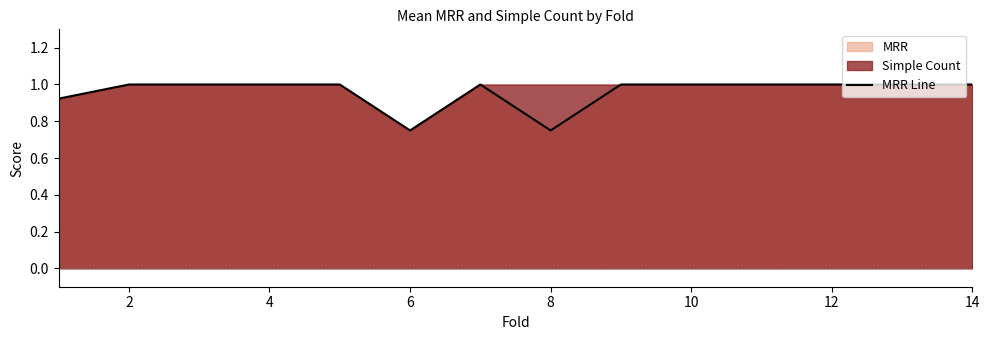

How many interior local peaks (higher than both neighbors) does the data have?

1